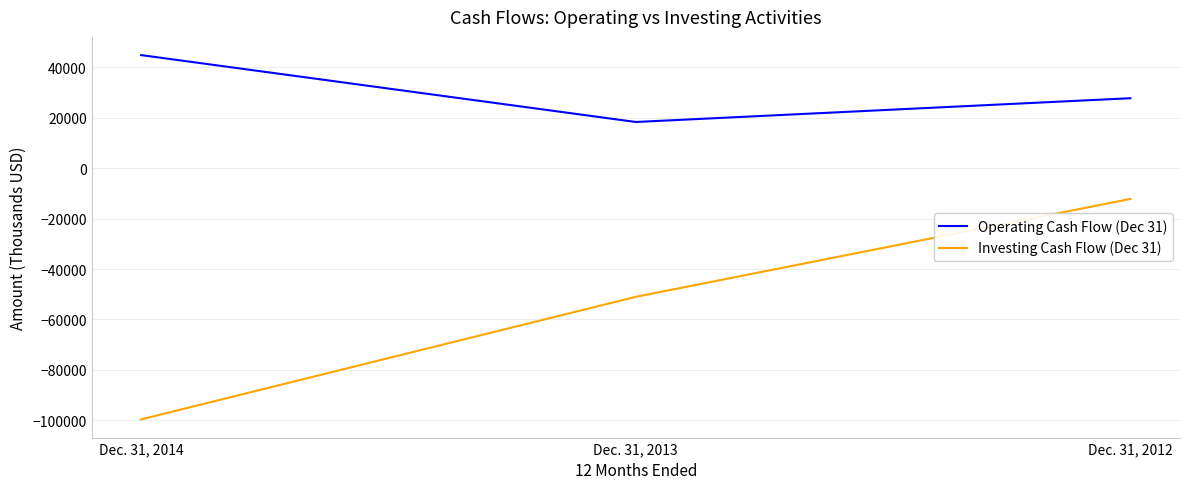

What is the difference between the maximum and minimum values in the Operating Cash Flow (Dec 31) series?

26545